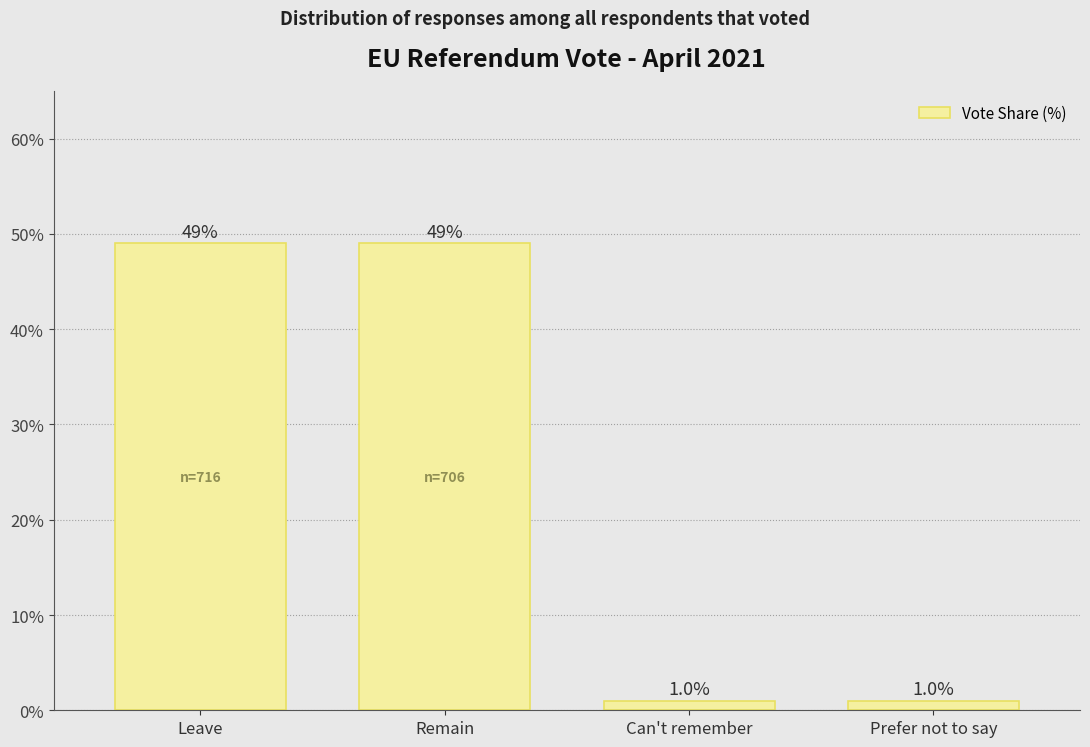

Reading left to right, what are all the values shown in this chart?

49	49	1	1